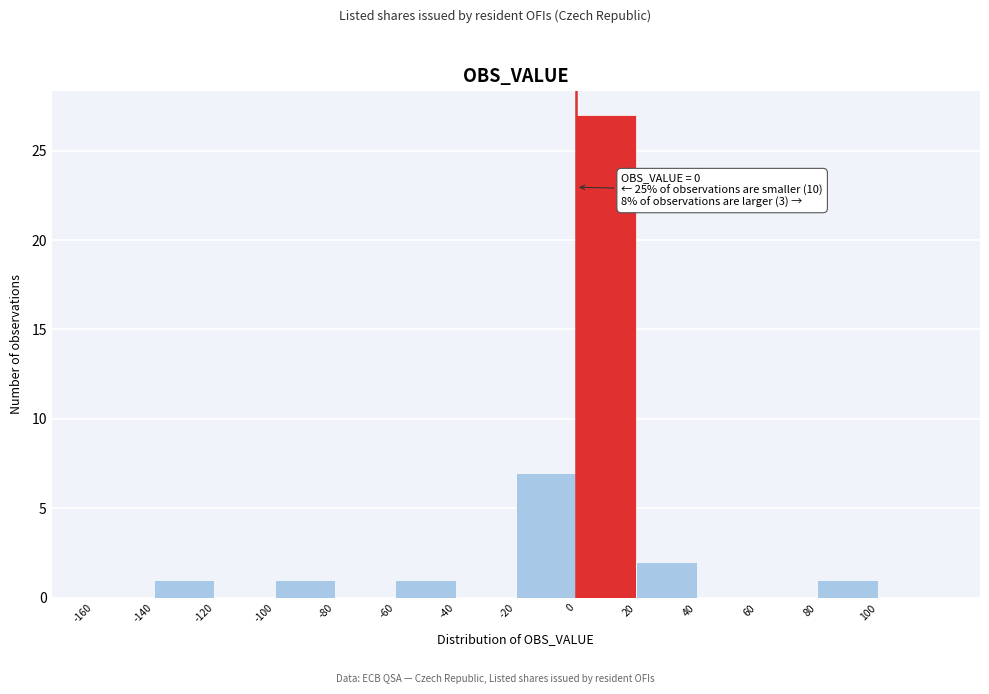

Over which range of the x-axis is the bar tallest?

0 to 20